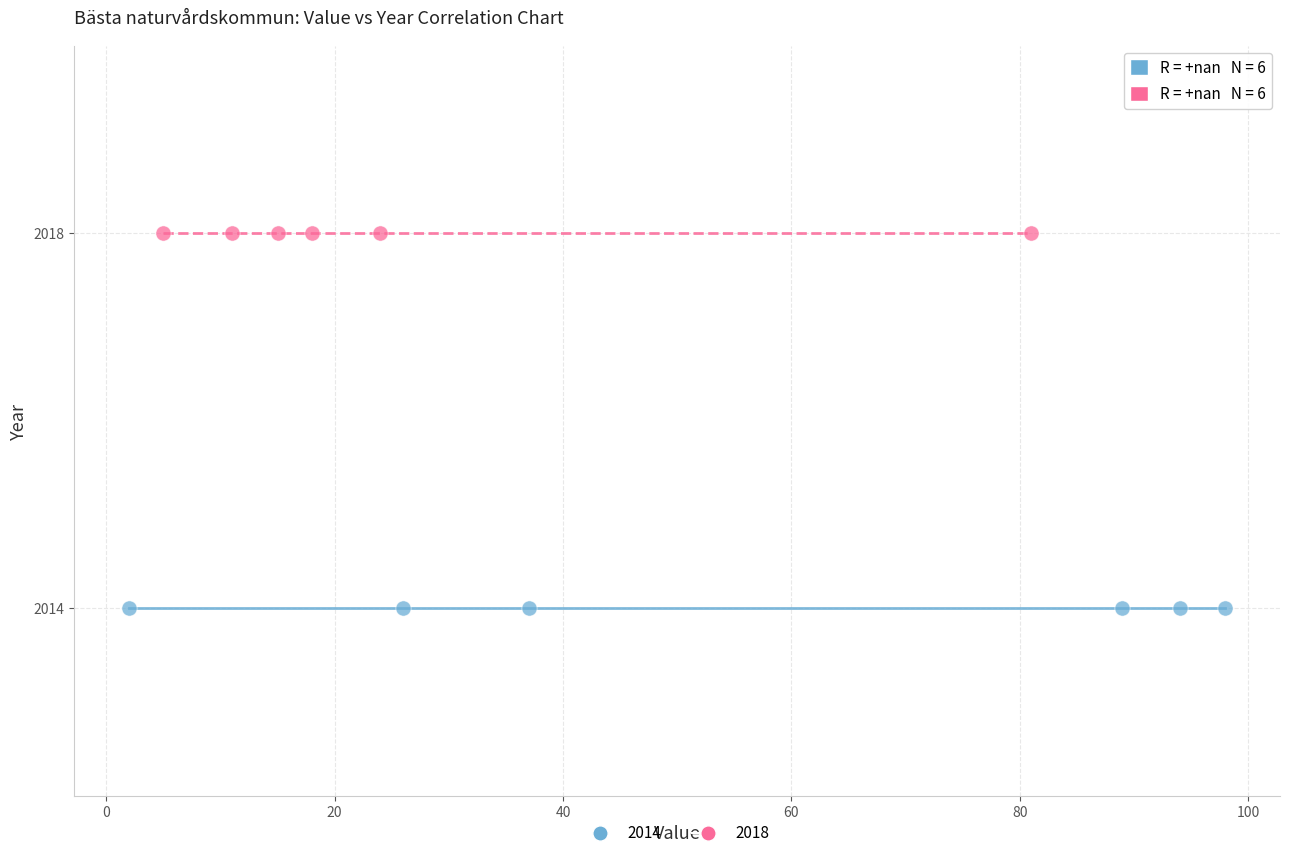

Which series reaches the maximum Y coordinate?

2018